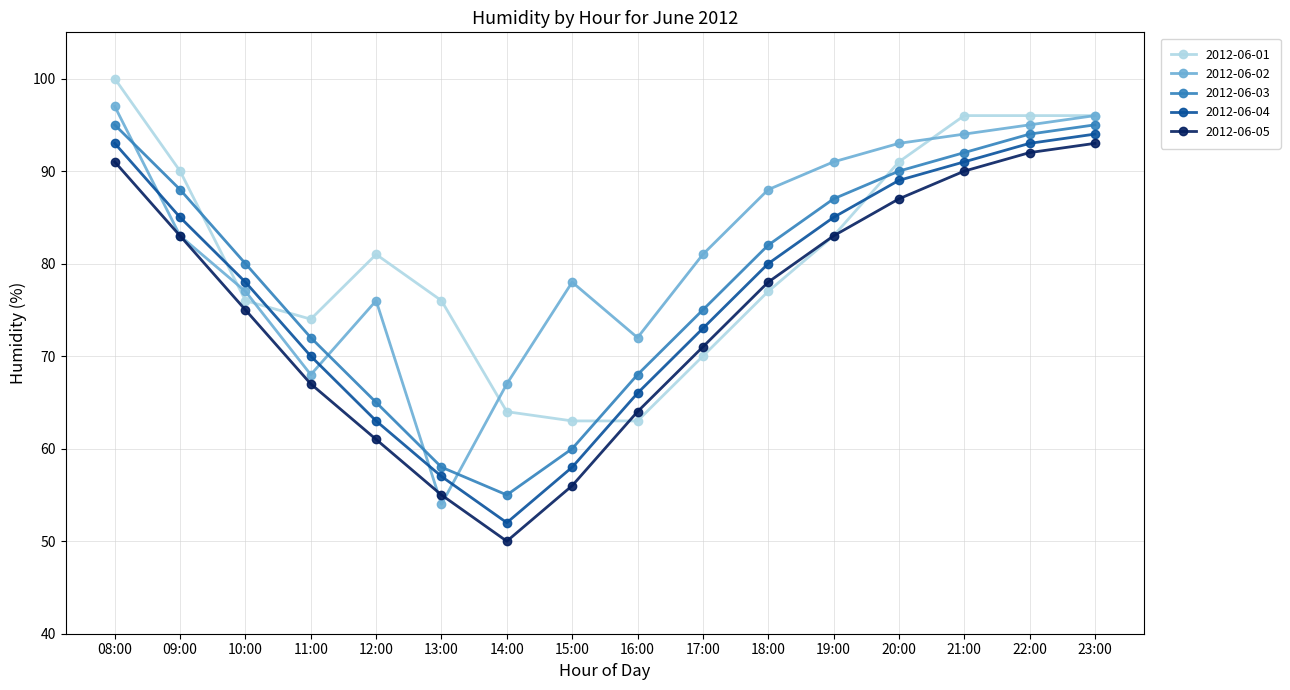

What value does the 2012-06-04 series have at 10:00?

78